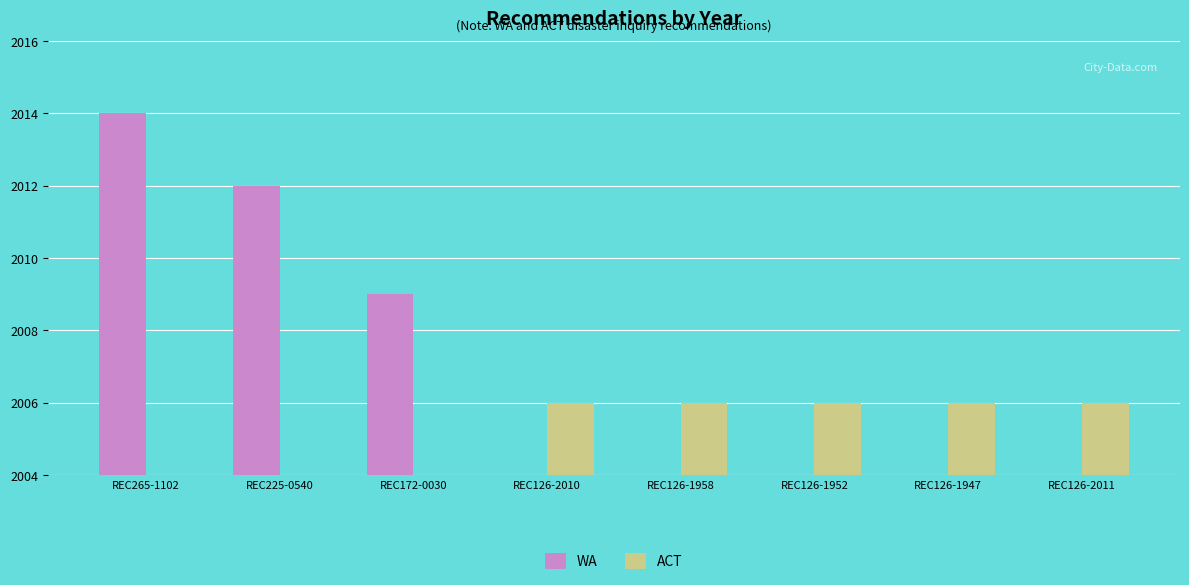

How many bars are there in total?

16